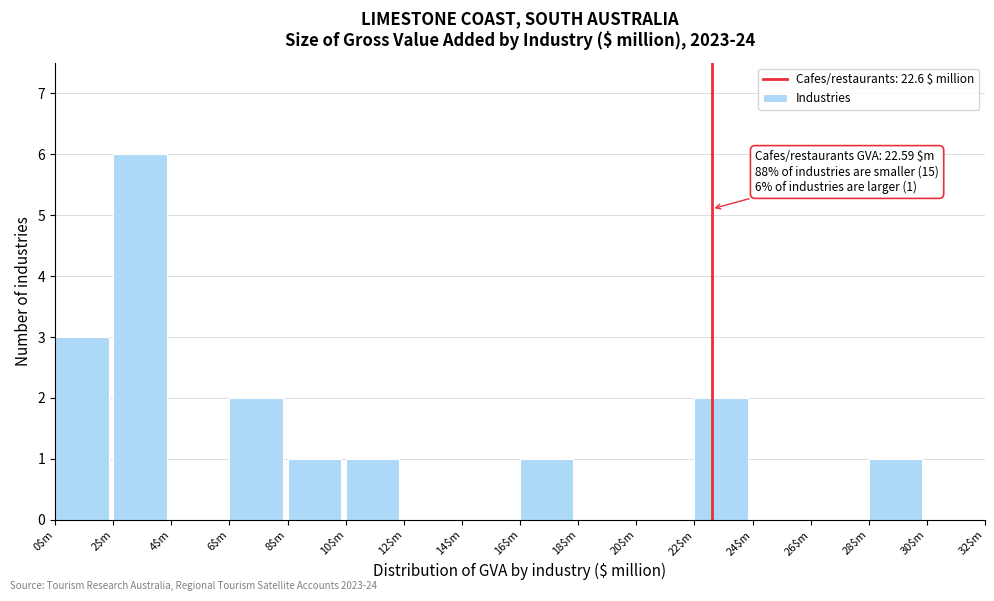

Which range on the x-axis has the tallest bar?

2 to 4